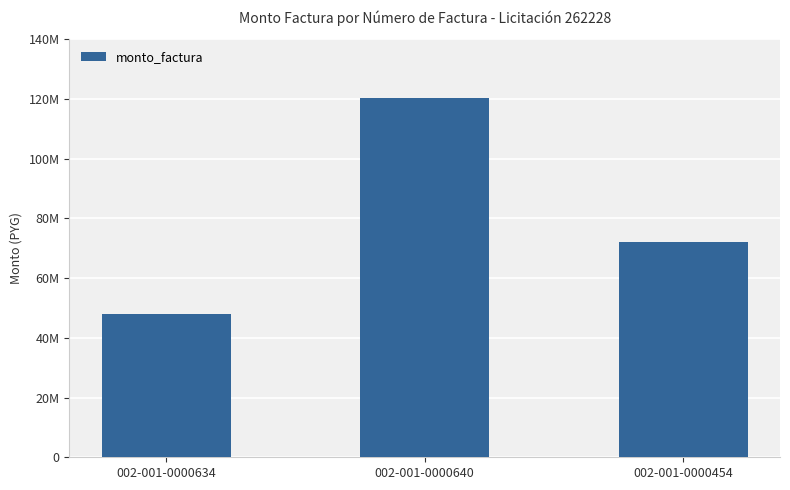

What position from the right is 002-001-0000640?

2